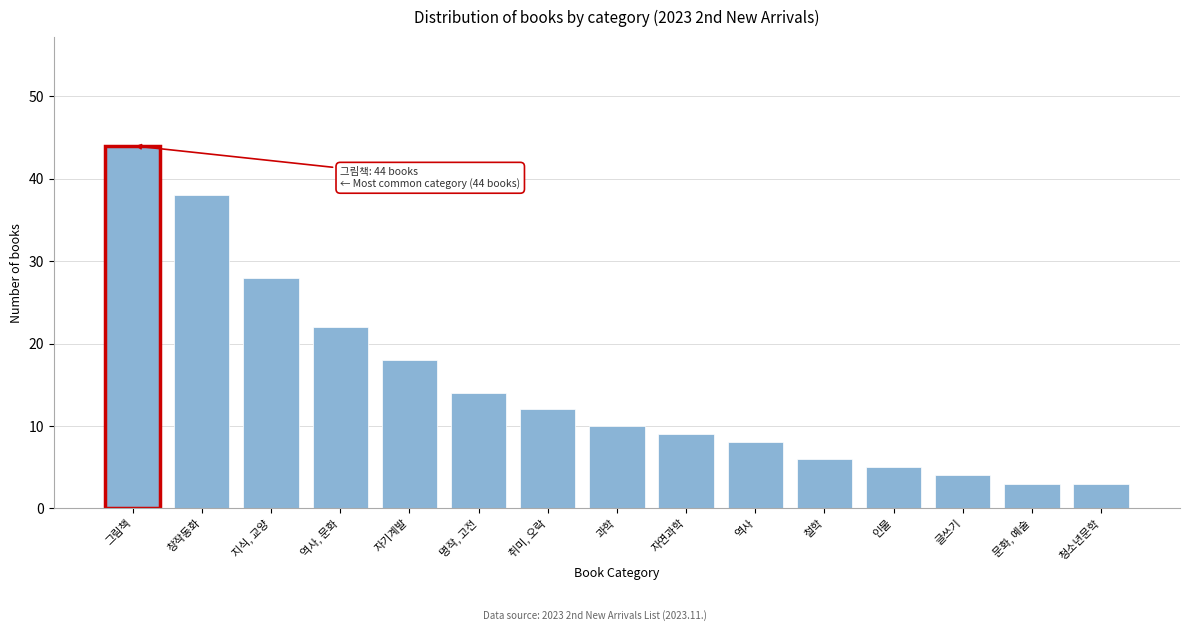

Reading left to right, what are all the values shown in this chart?

44	38	28	22	18	14	12	10	9	8	6	5	4	3	3